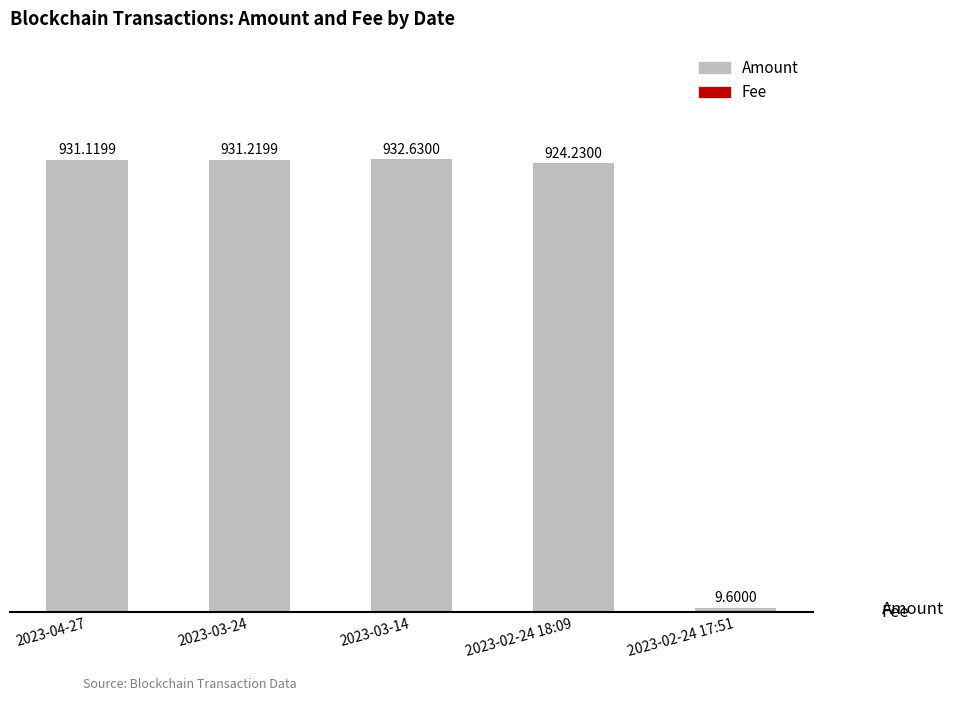

At which category is the sum across all series the highest?

2023-03-14